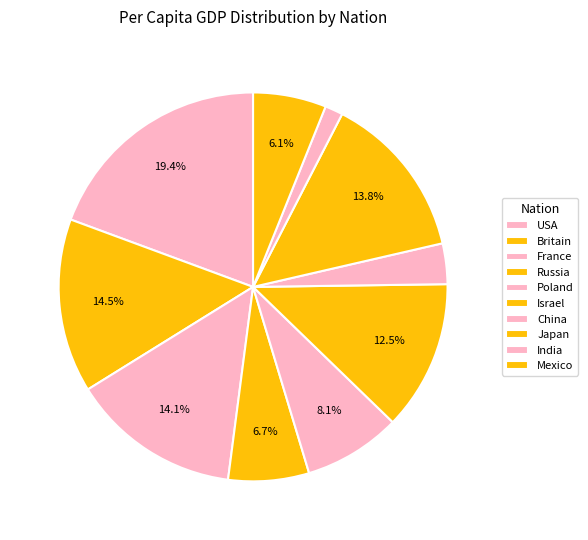

How many segments does this pie chart have?

10